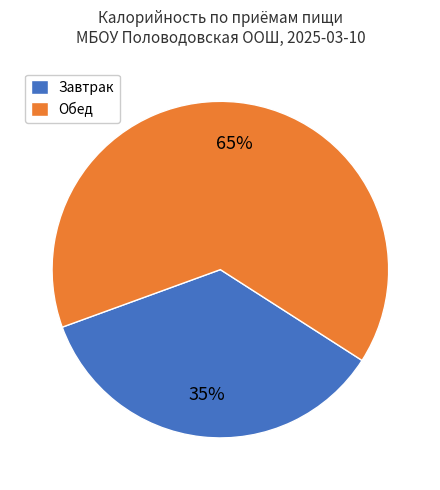

Is there any slice that represents more than half of the pie?

Yes